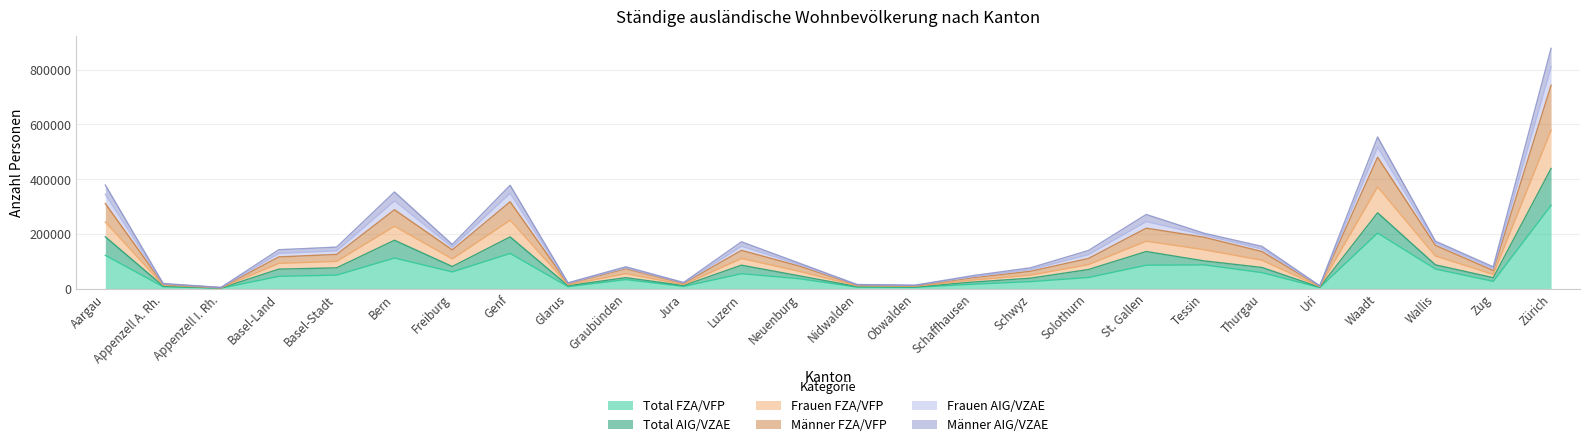

How many categories are shown in the chart?

26